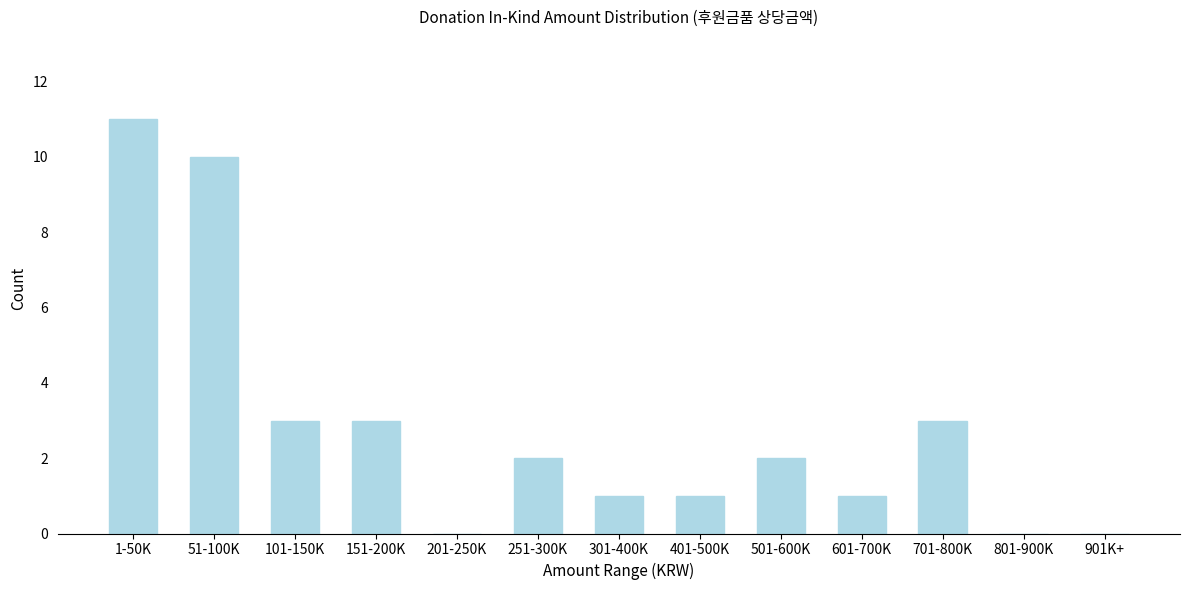

Reading right to left, extract all data points from this chart.

901K+=0	801-900K=0	701-800K=3	601-700K=1	501-600K=2	401-500K=1	301-400K=1	251-300K=2	201-250K=0	151-200K=3	101-150K=3	51-100K=10	1-50K=11